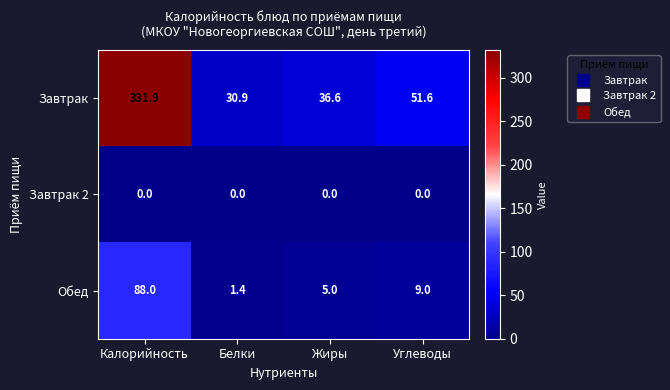

Where does the Обед series first go above 9?

Калорийность